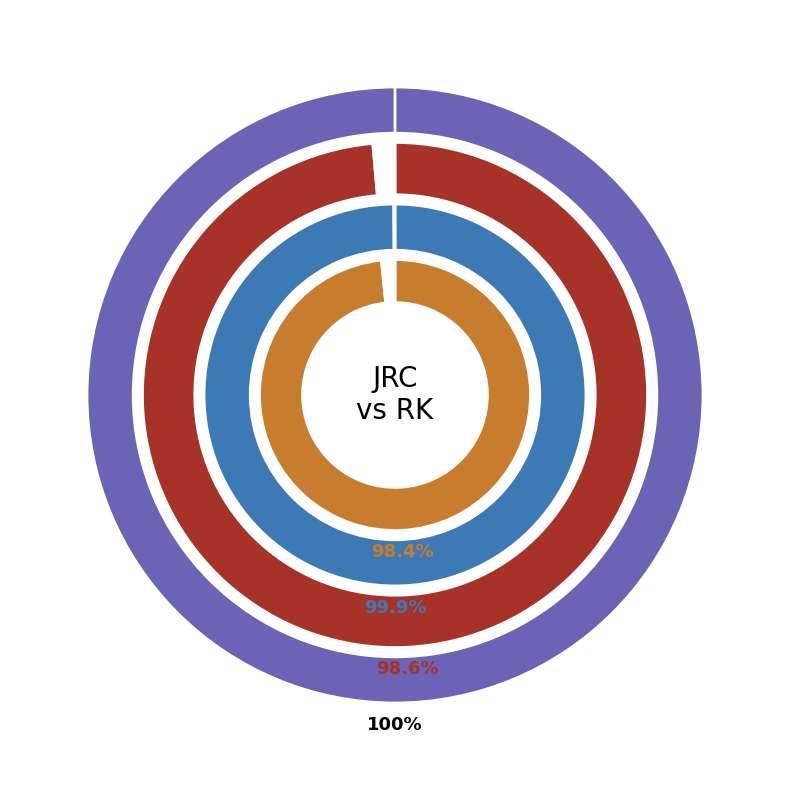

How much of the chart is everything except RK?

100.0%